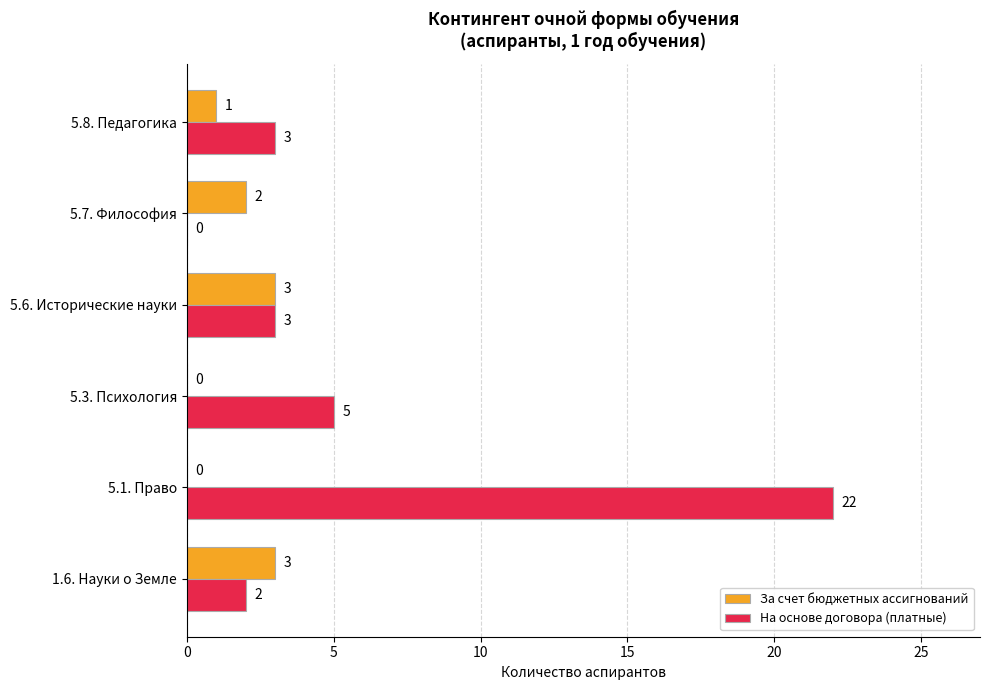

At which category does the chart reach its peak across all series?

5.1. Право